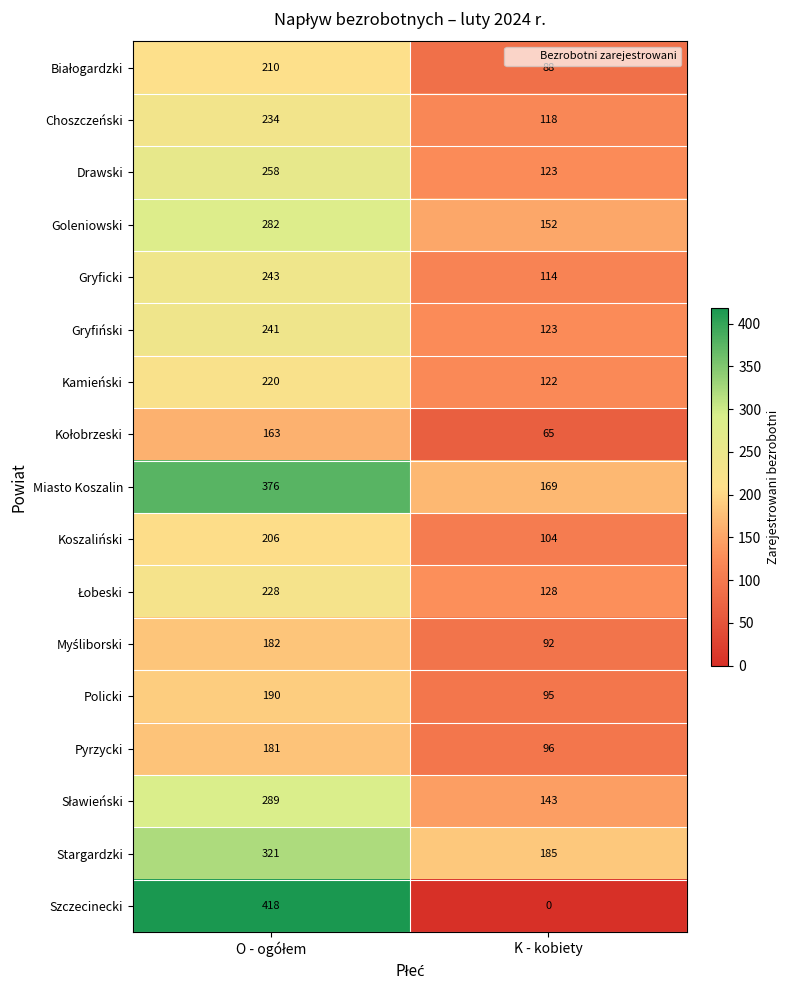

Where is Policki nearest to the value 142?

K - kobiety